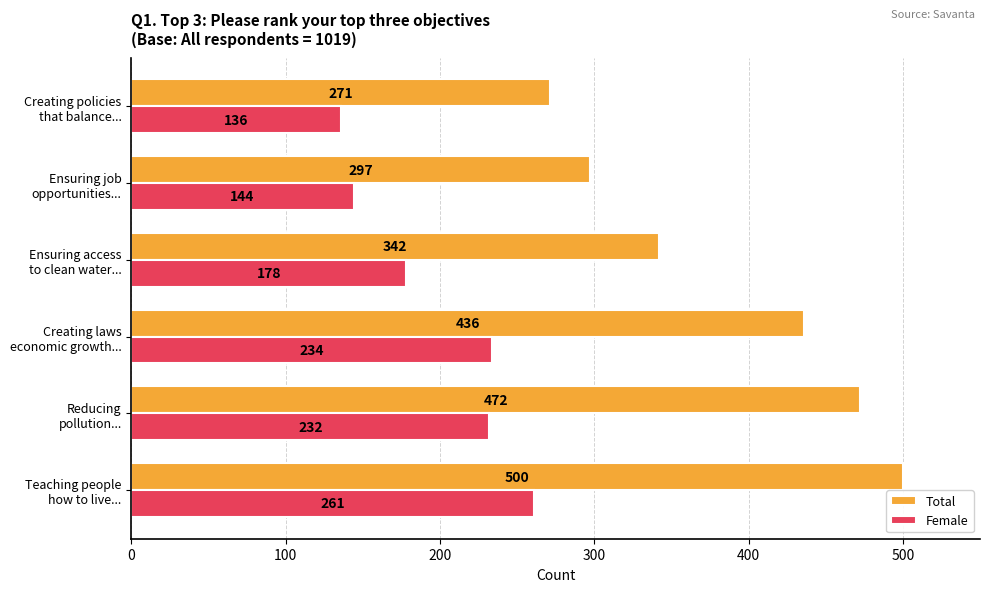

What is the sum of all Total values?

2318